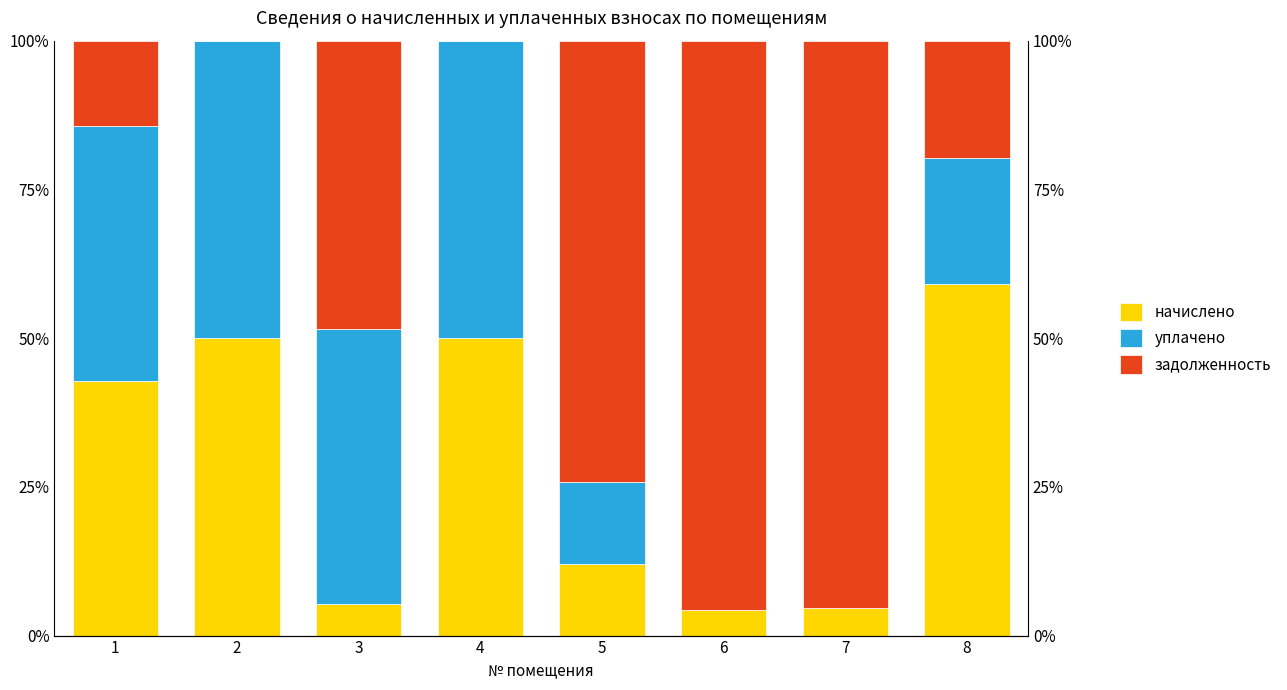

At which label does задолженность first exceed 48?

3